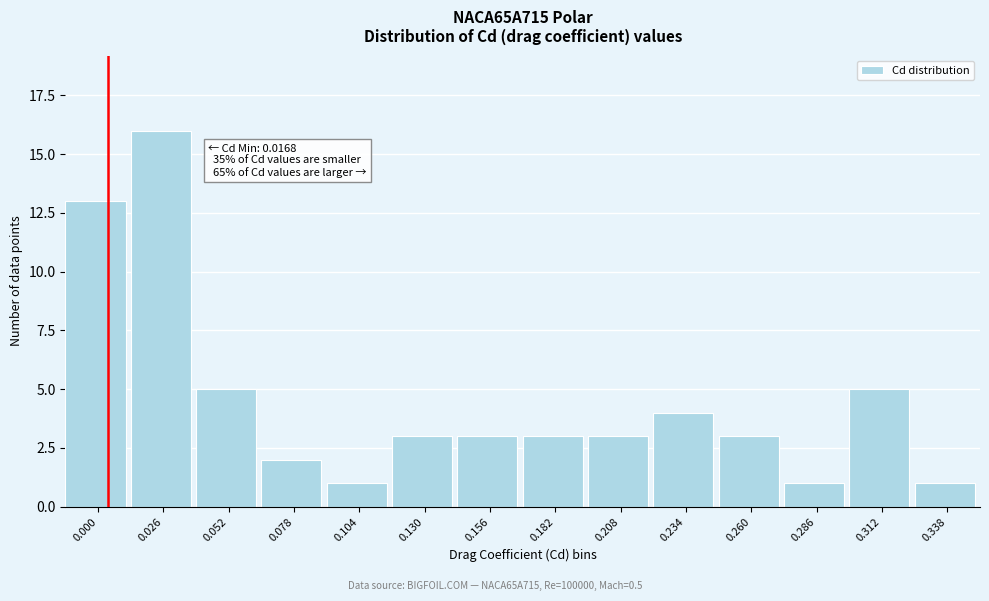

Reading left to right, list all the values displayed in this chart.

0.000=13	0.026=16	0.052=5	0.078=2	0.104=1	0.130=3	0.156=3	0.182=3	0.208=3	0.234=4	0.260=3	0.286=1	0.312=5	0.338=1